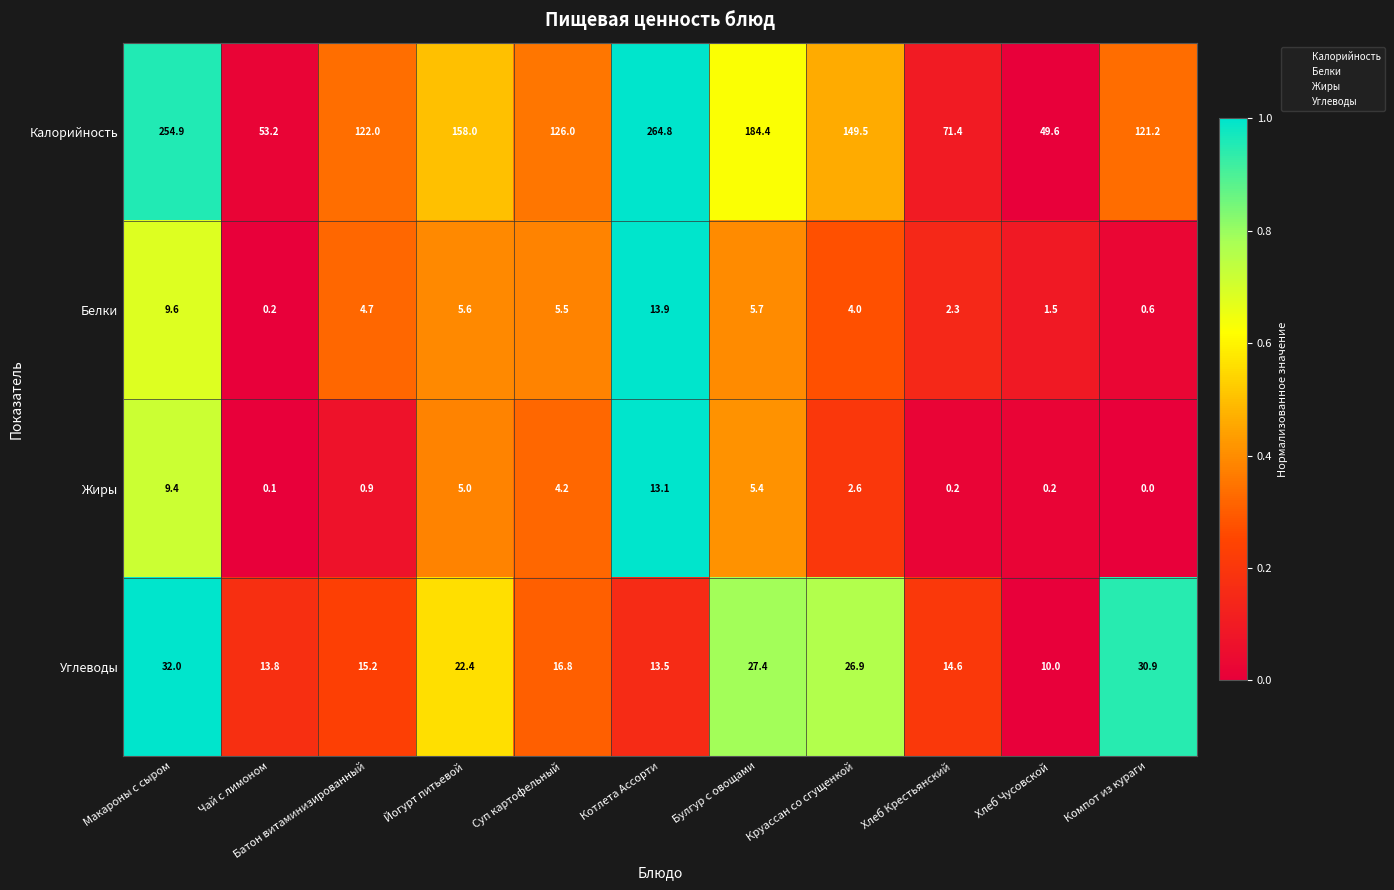

At Булгур с овощами, list the series in order from smallest to largest.

Жиры, Белки, Углеводы, Калорийность